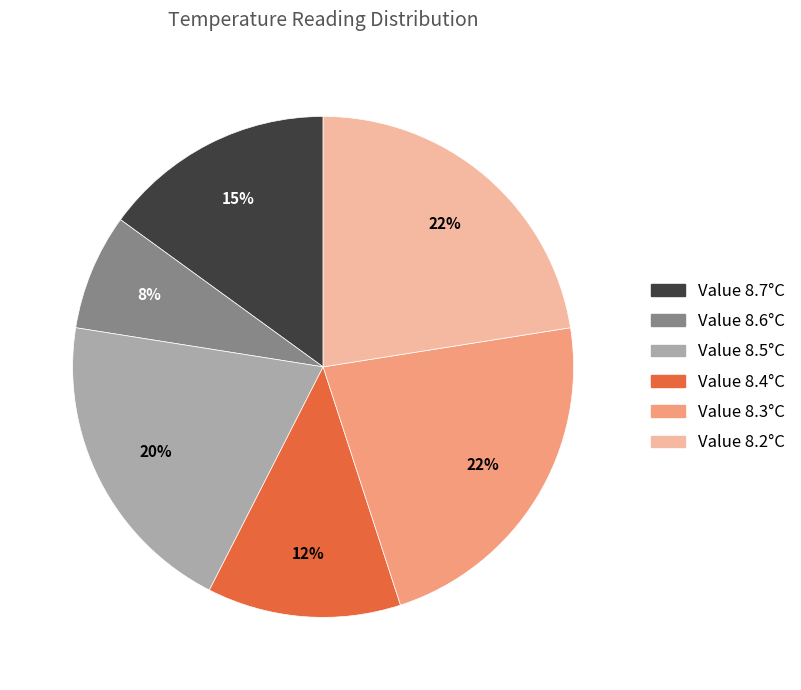

Is there any slice that represents more than half of the pie?

No